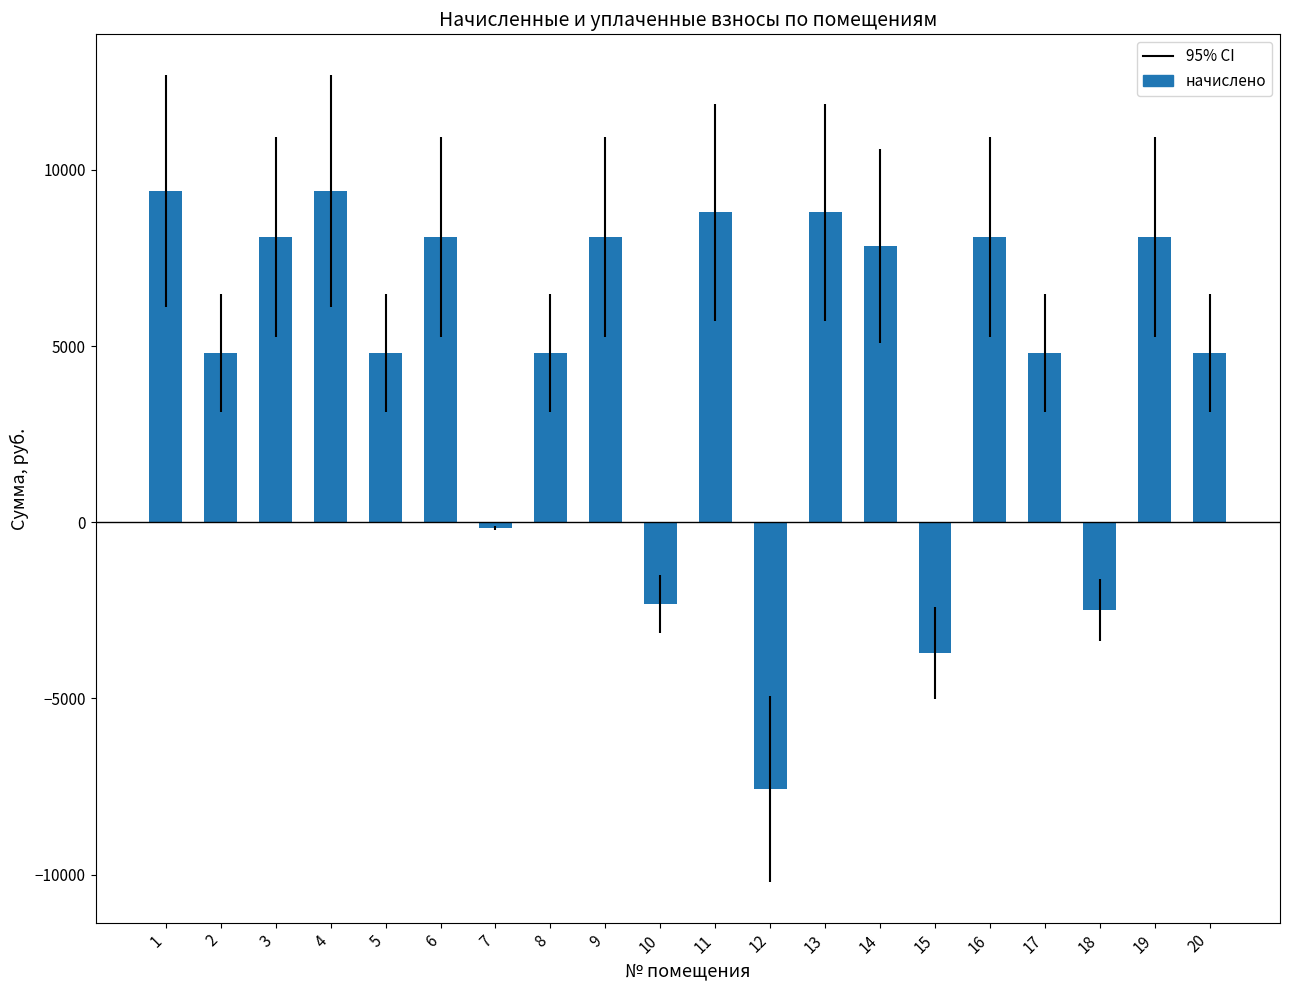

How many bars are there in total?

20